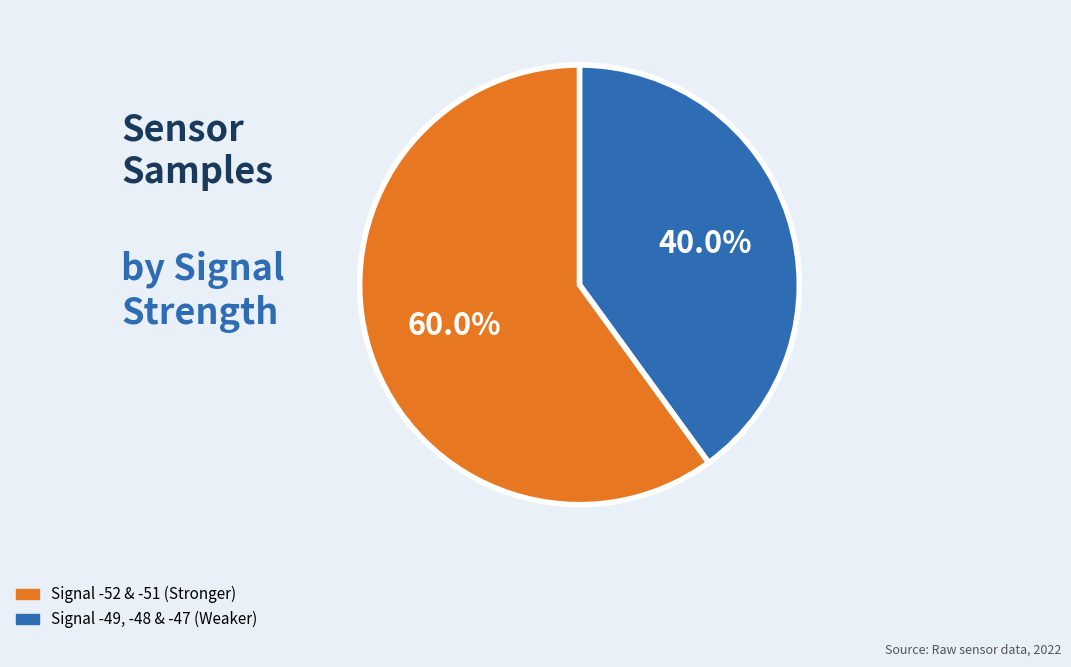

Does any single category account for the majority?

Yes